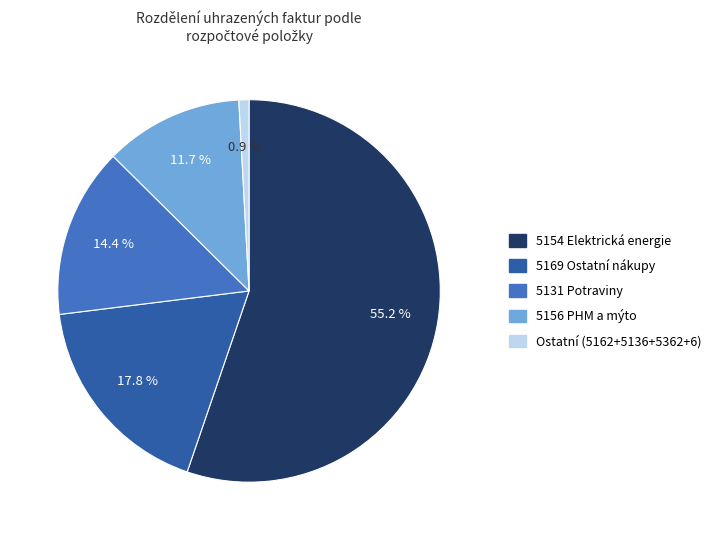

Is there any slice that represents more than half of the pie?

Yes